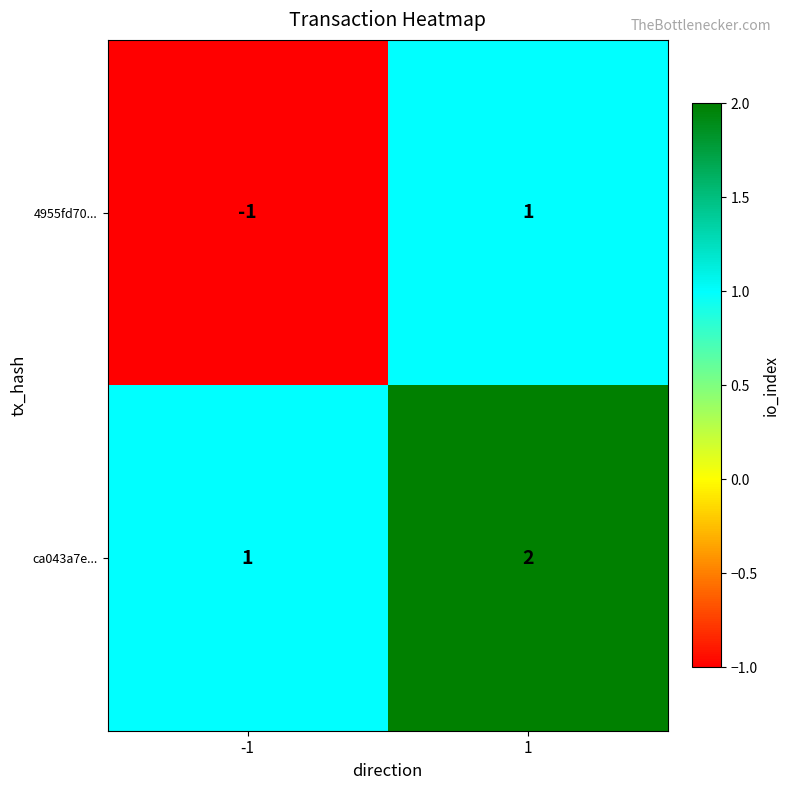

Is it true that ca043a7e... equals 0 at -1?

False